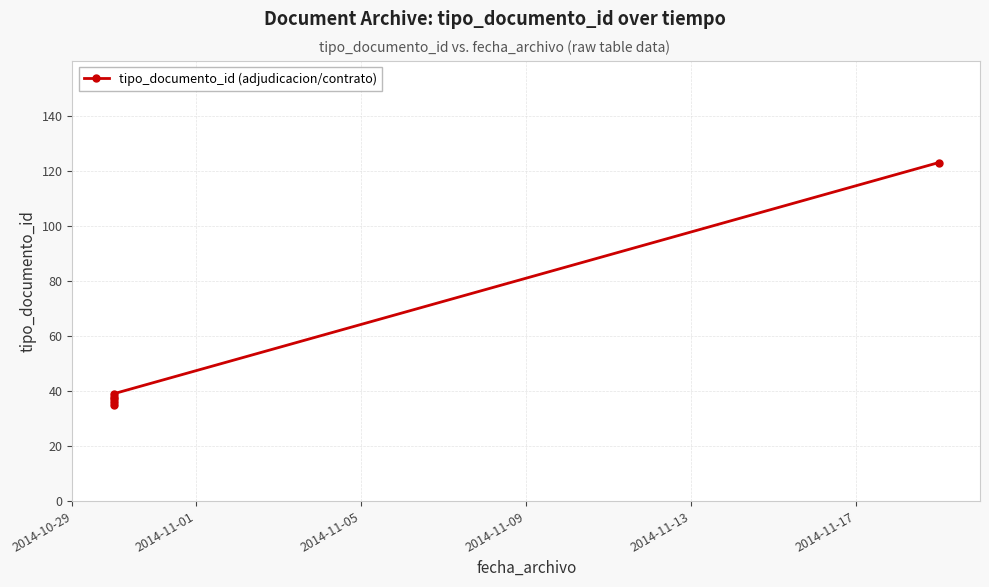

Is it true that the value at 2014-11-01 is 52?

False